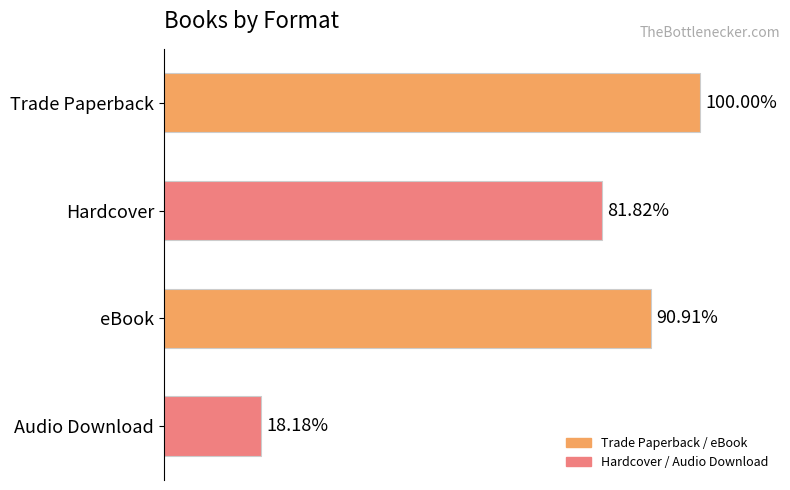

Which has a higher value, Hardcover or Trade Paperback?

Trade Paperback